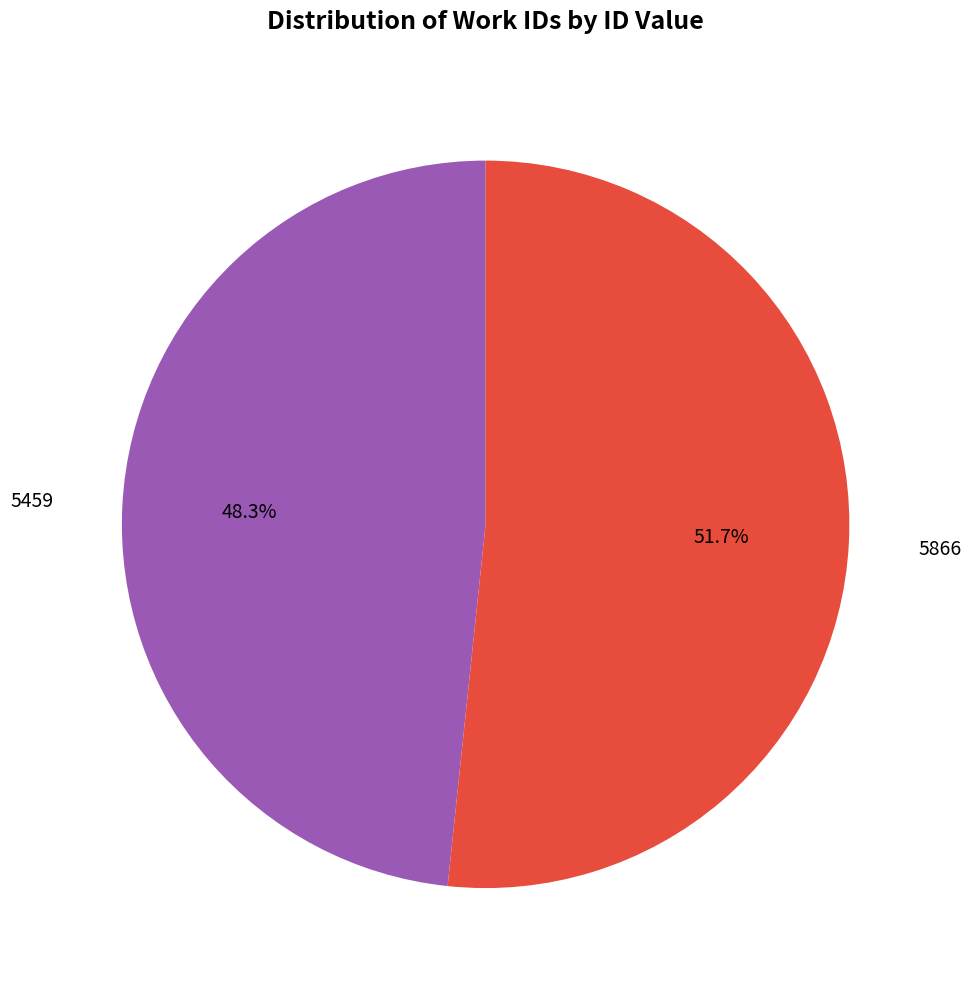

How many slices are in this pie chart?

2